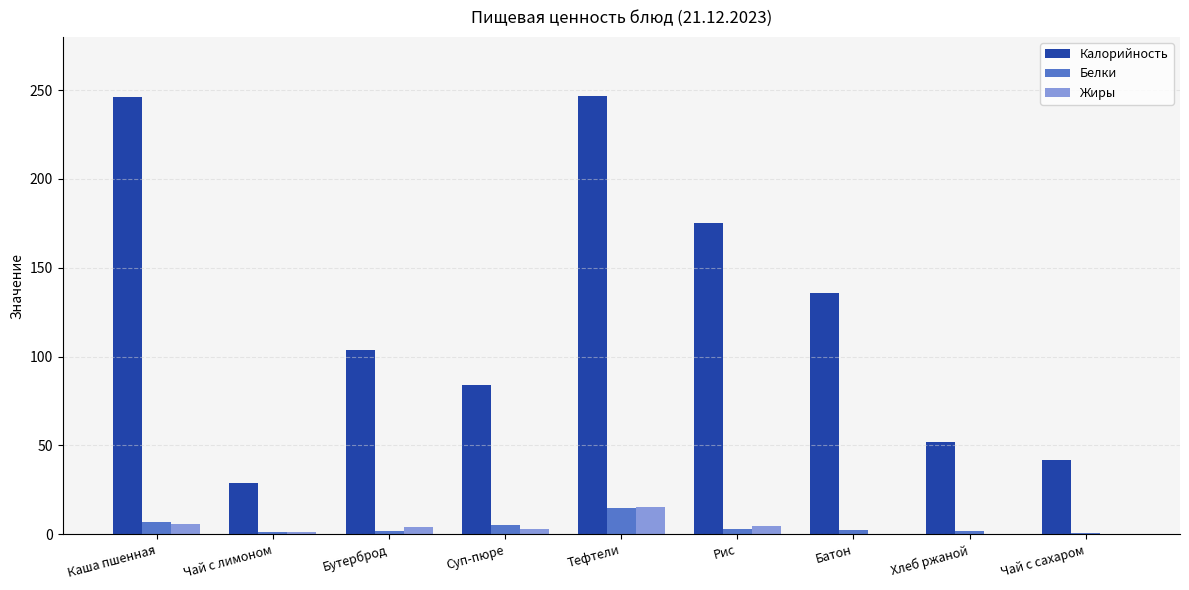

What is the maximum value for Белки?

15.0